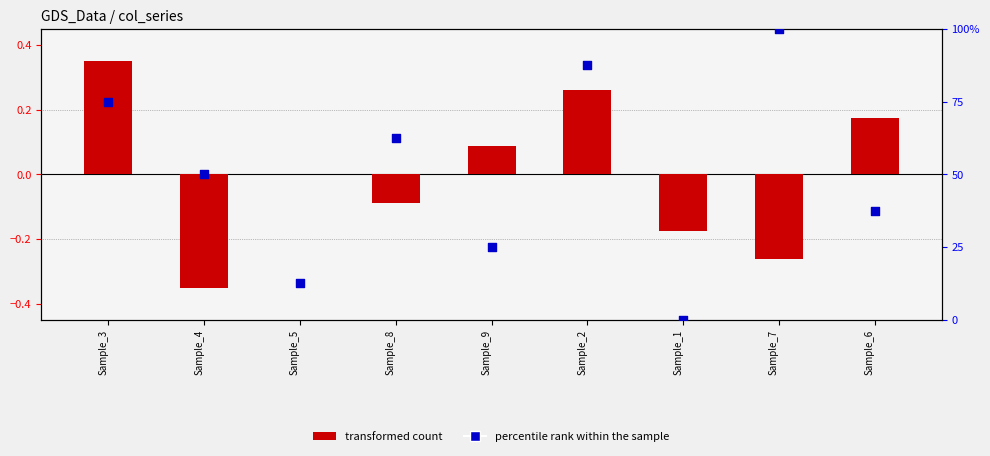

What is the total value across all series at Sample_8?

62.4